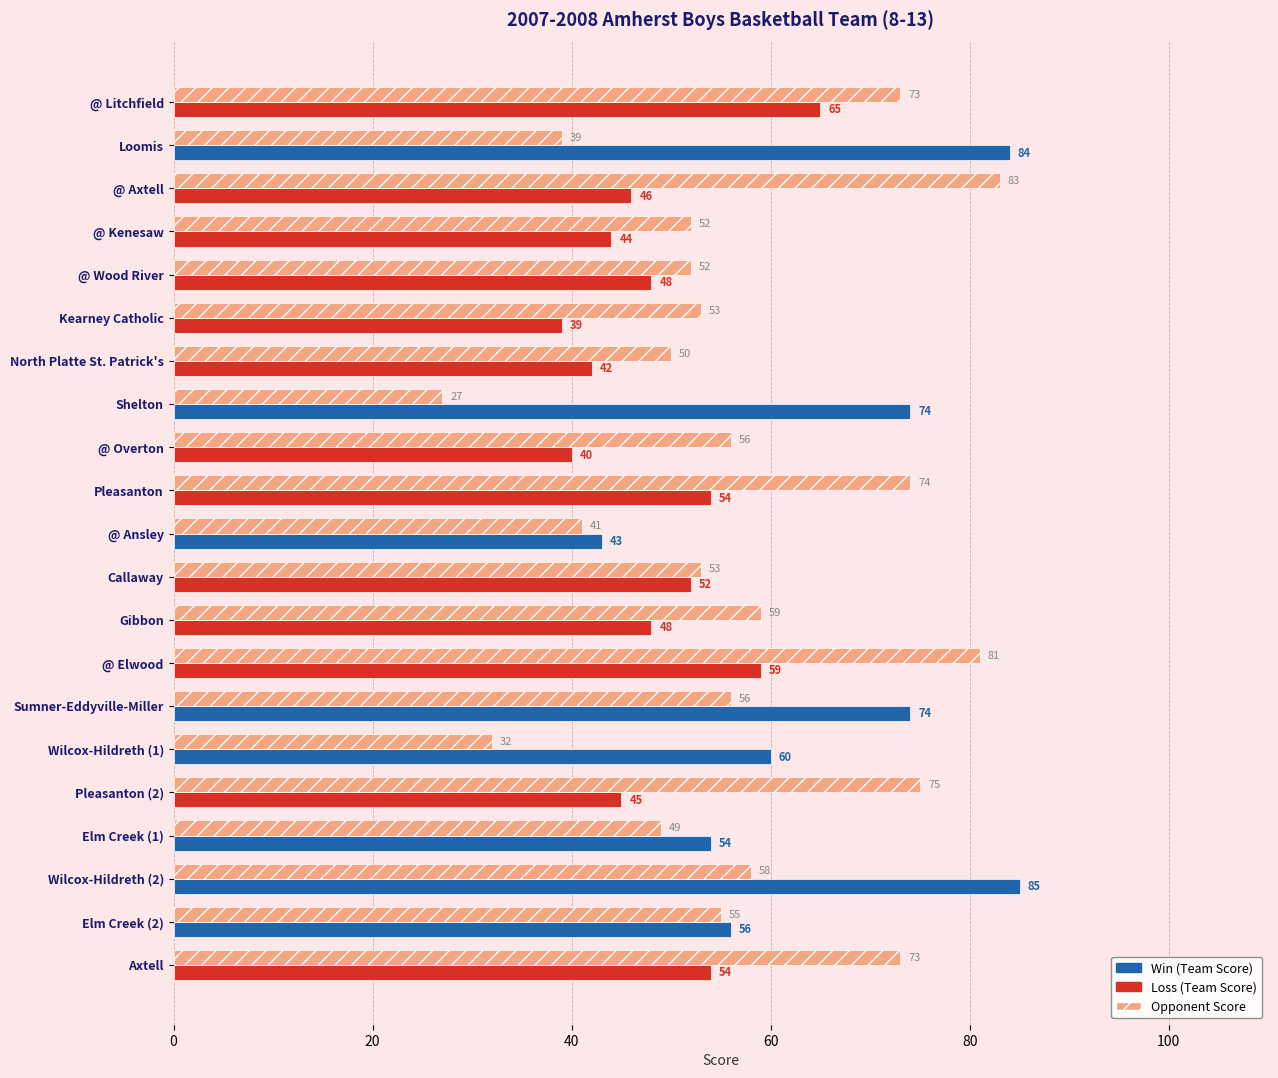

What is the spread (max minus min) of values at Gibbon?

11